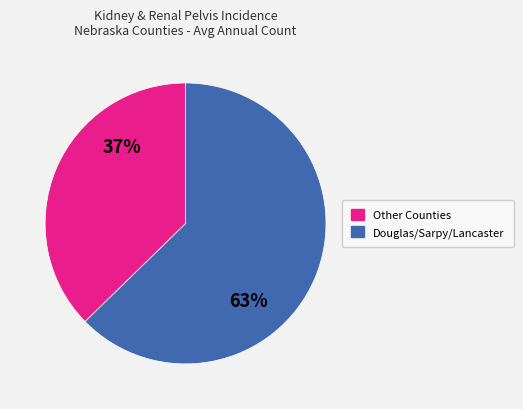

To the nearest percent, what is the average slice percentage?

50%